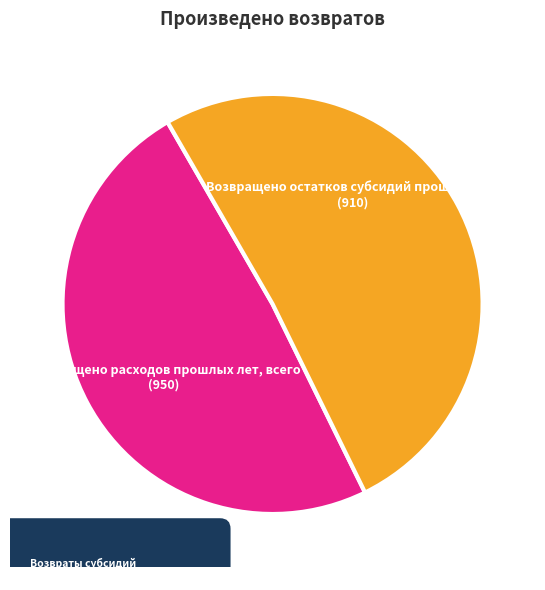

Is there a majority slice in this chart?

Yes